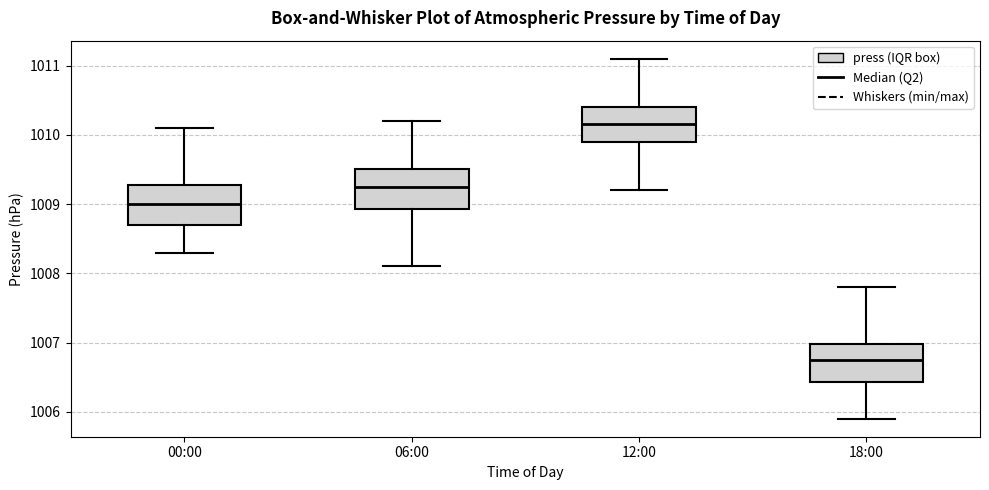

Reading left to right, read every box against the y-axis: the position of its median line, the range the box covers, and the ends of its whiskers. The values are not printed on the chart, so give them approximately, as read against the axis.

00:00: median 1009.0, box 1008.7 to 1009.3, whiskers 1008.3 to 1010.1
06:00: median 1009.3, box 1008.9 to 1009.5, whiskers 1008.1 to 1010.2
12:00: median 1010.2, box 1009.9 to 1010.4, whiskers 1009.2 to 1011.1
18:00: median 1006.8, box 1006.4 to 1007.0, whiskers 1005.9 to 1007.8